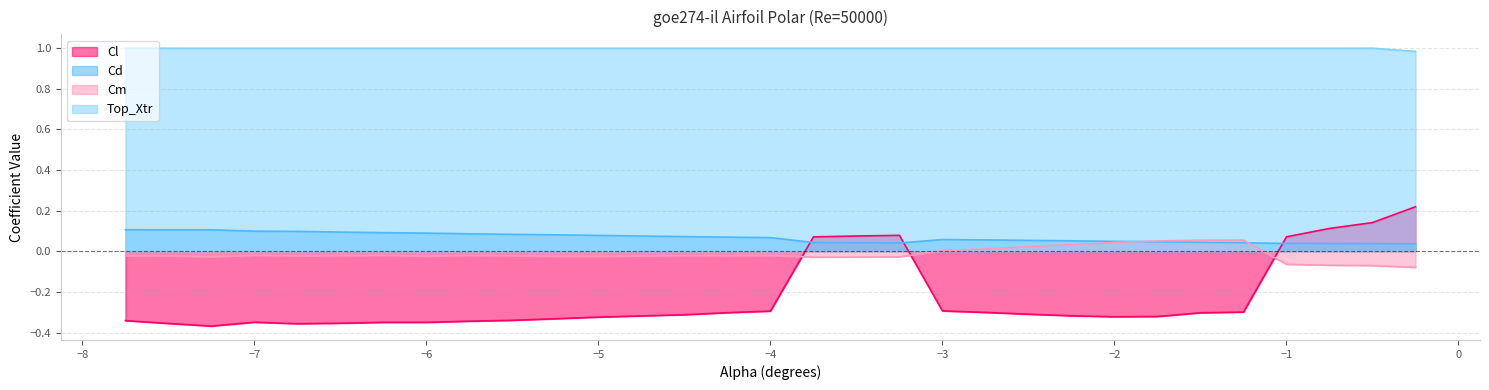

True or false: Top_Xtr and Cl cross at least once.

False